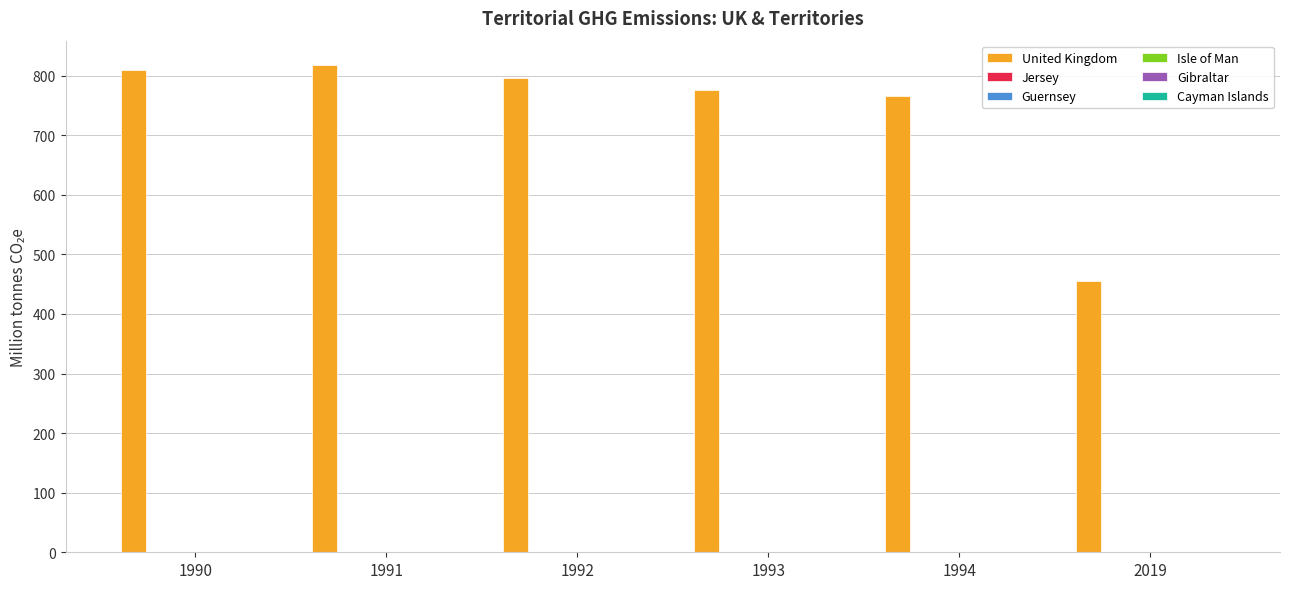

Between 1990 and 2019, which series saw the biggest shift?

United Kingdom